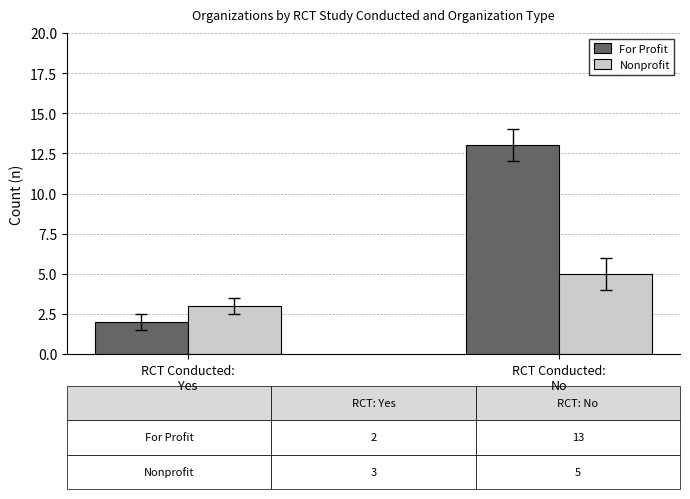

The For Profit series shows 13 at RCT Conducted:
No. True or false?

True